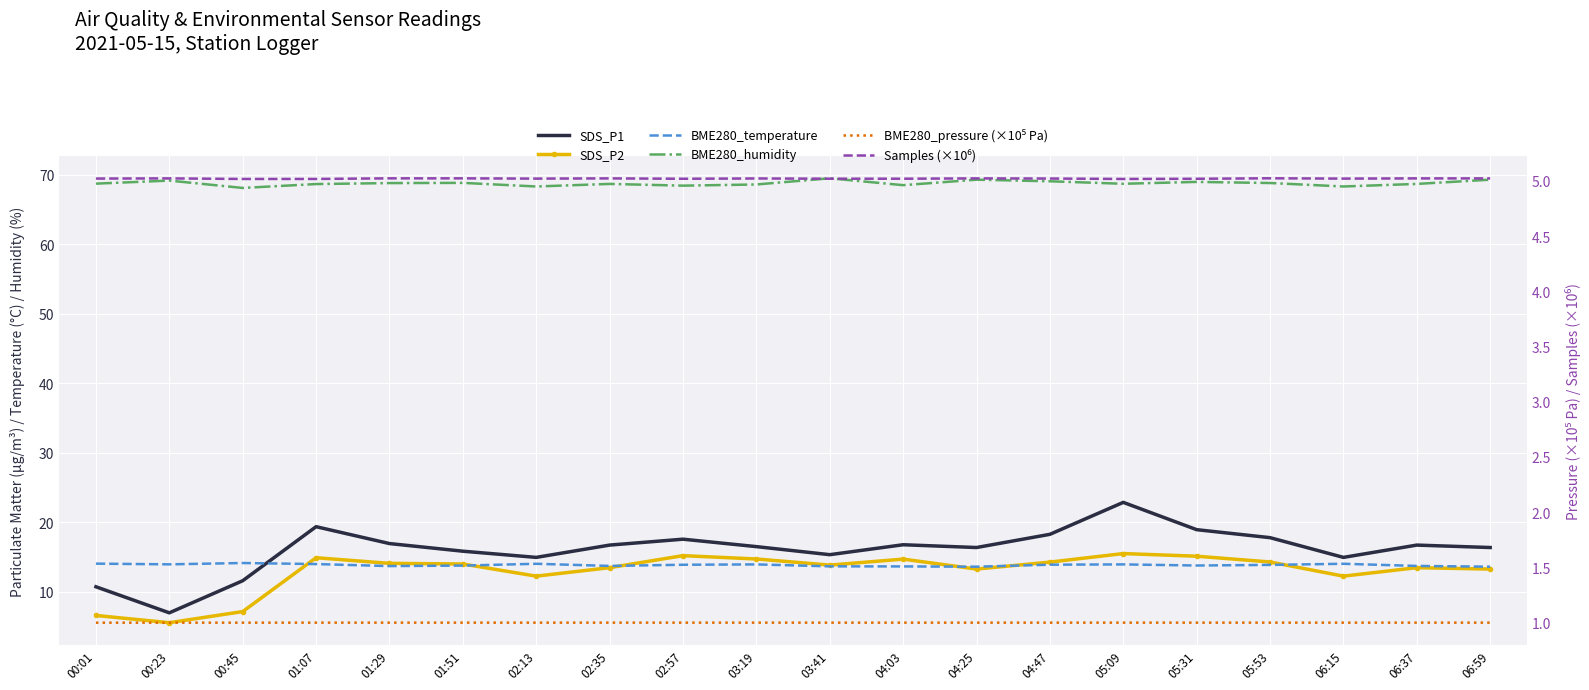

At which label is BME280_pressure (×10⁵ Pa) closest to 0?

00:01